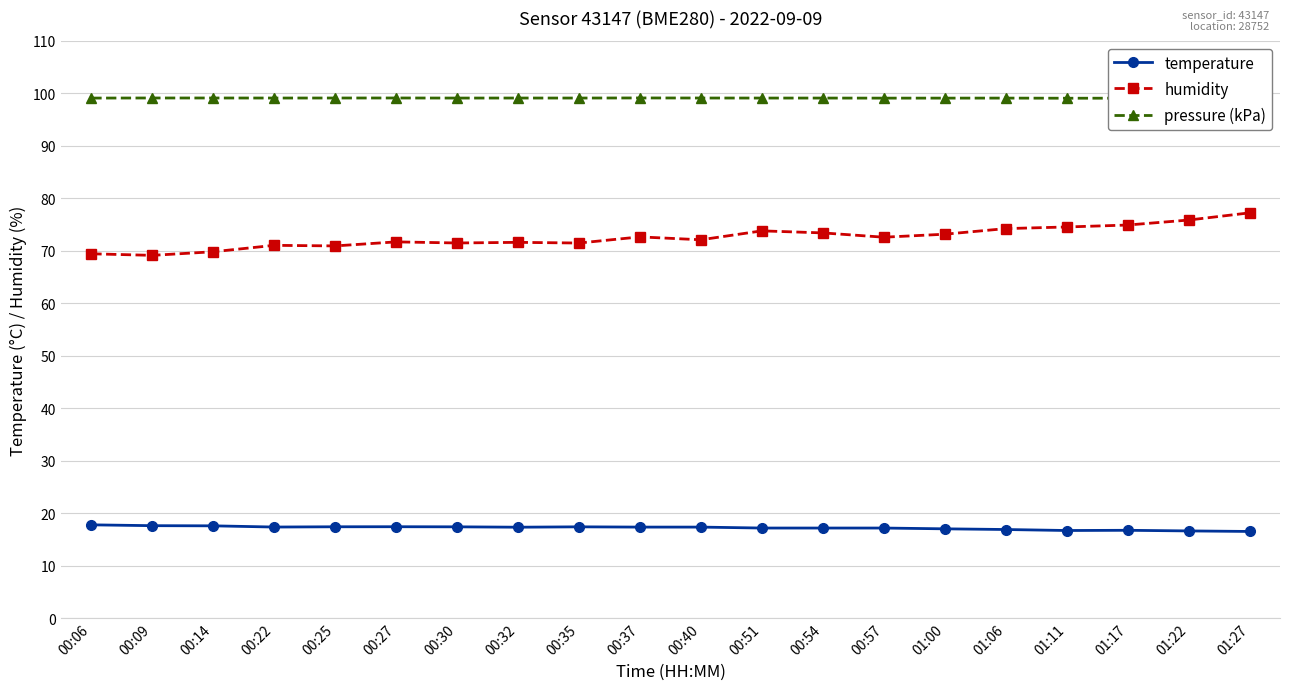

True or false: pressure (kPa) has more than 0 interior local peaks.

True